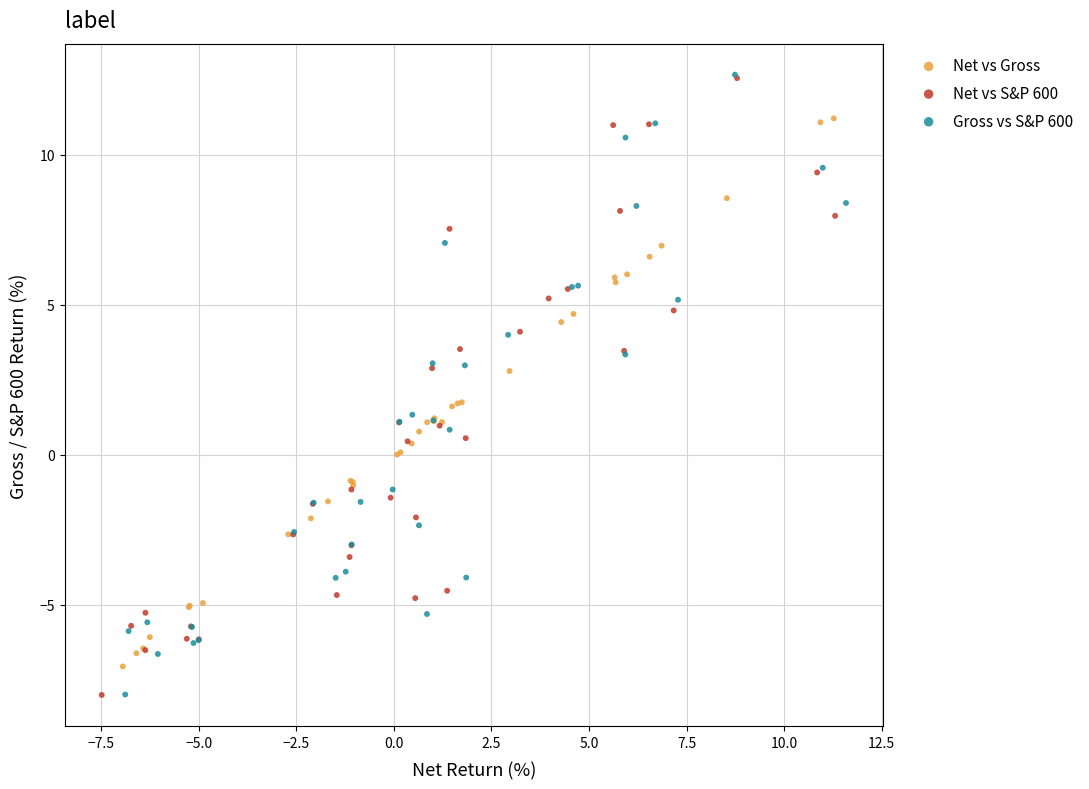

Which series has the largest Y range (max minus min)?

Gross vs S&P 600